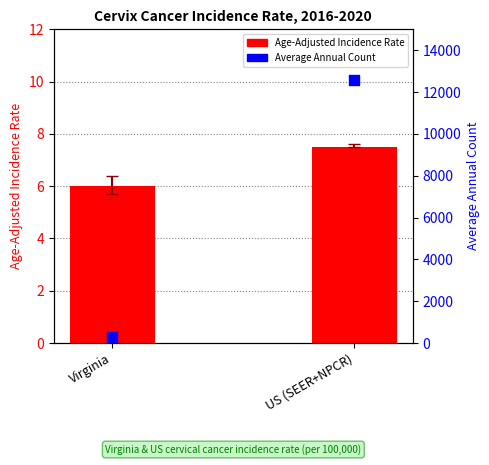

Which series has the largest total across all categories?

Average Annual Count